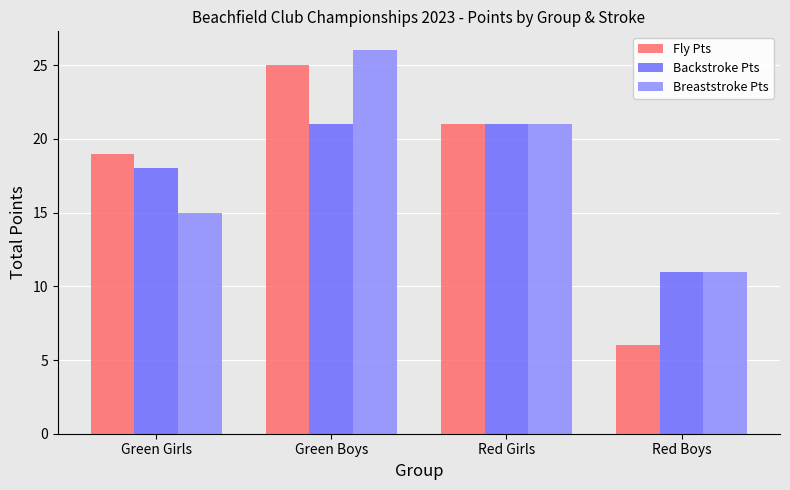

Rank the series by their maximum value, from lowest to highest.

Backstroke Pts, Fly Pts, Breaststroke Pts